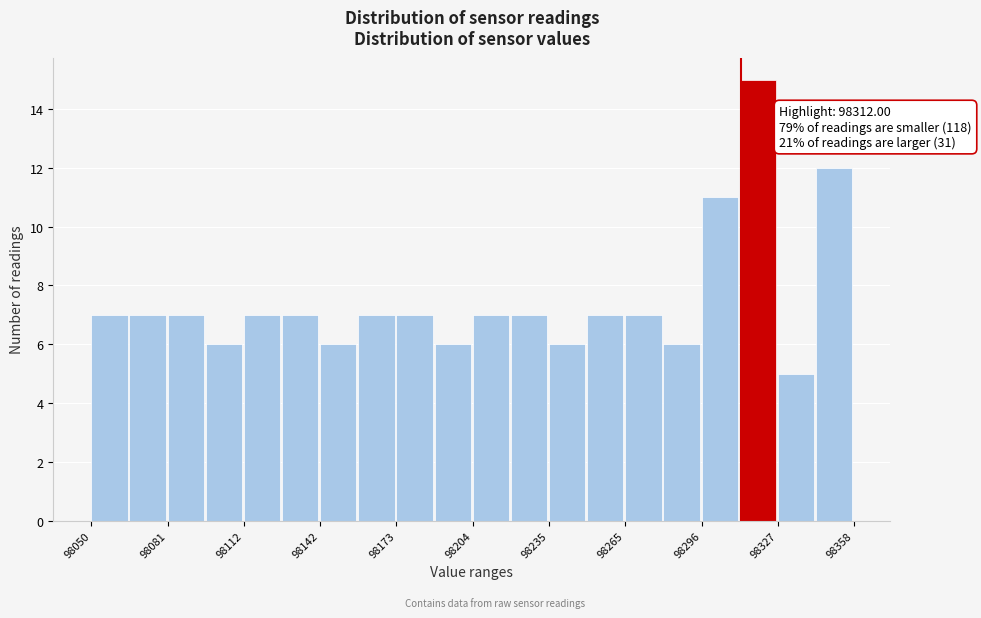

Around what value on the x-axis is the tallest bar? Give the approximate position of its centre, as read against the axis.

98320